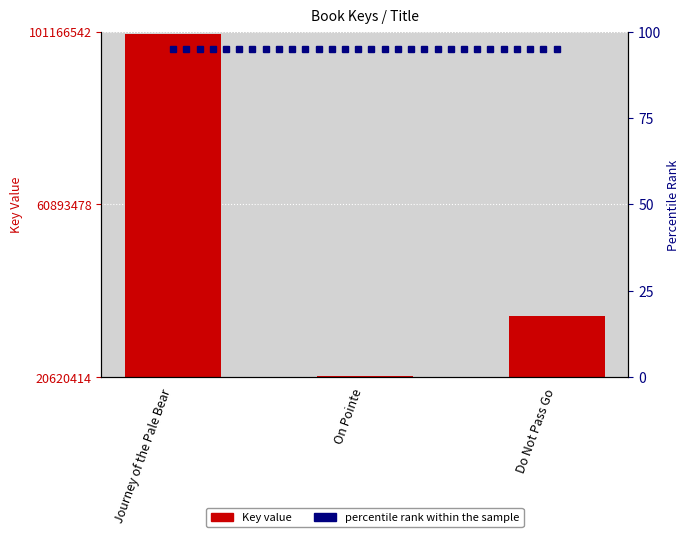

List the labels in order of value, largest first.

Journey of the Pale Bear, Do Not Pass Go, On Pointe